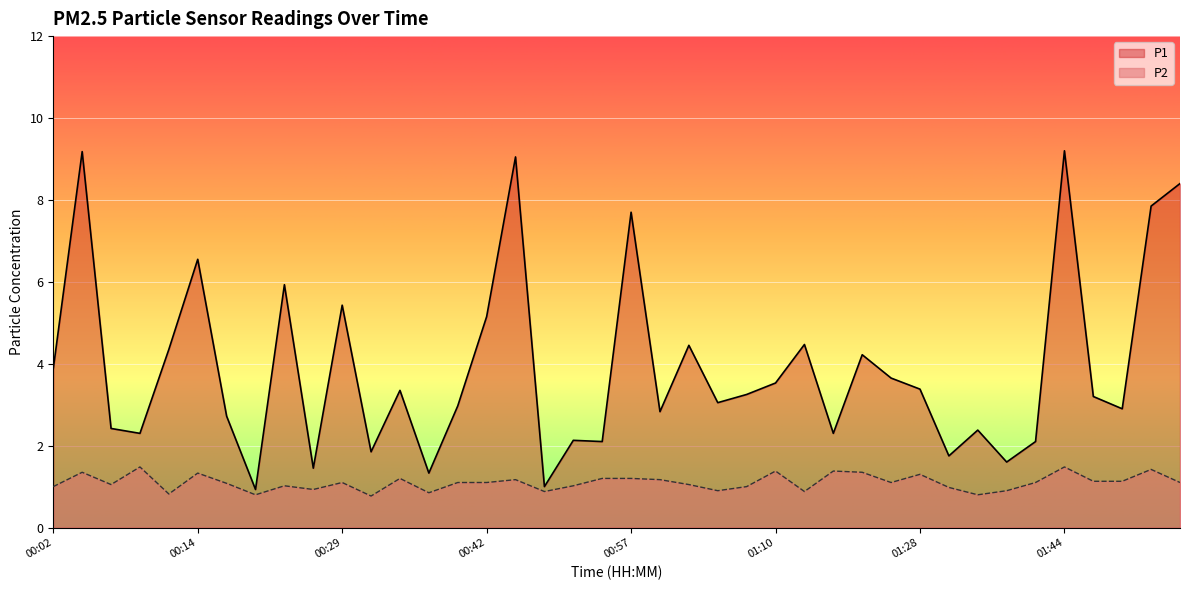

At which category does the chart reach its minimum across all series?

00:32